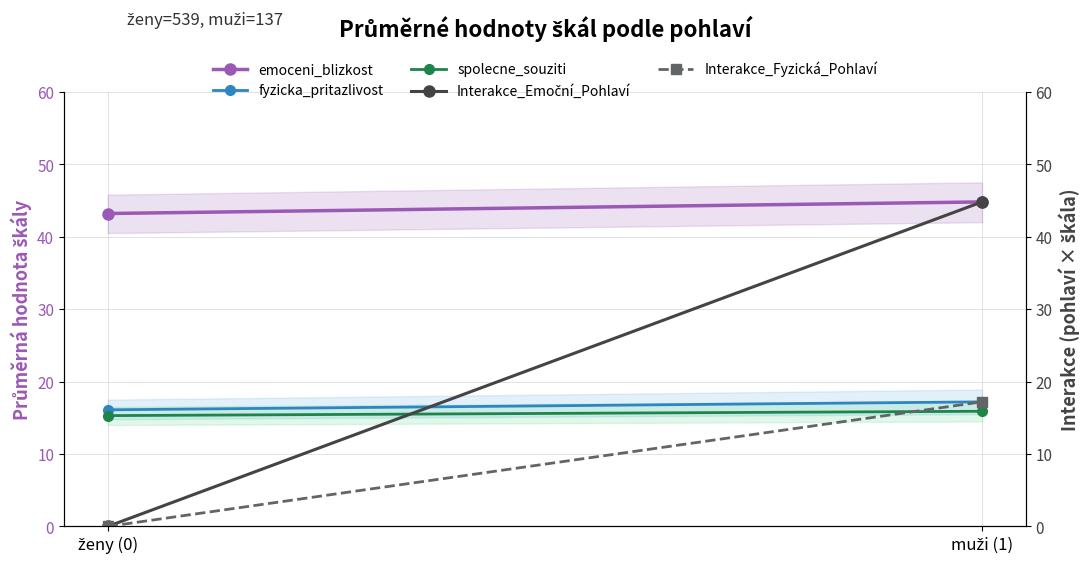

What is the difference between the highest and lowest values at ženy (0)?

43.2